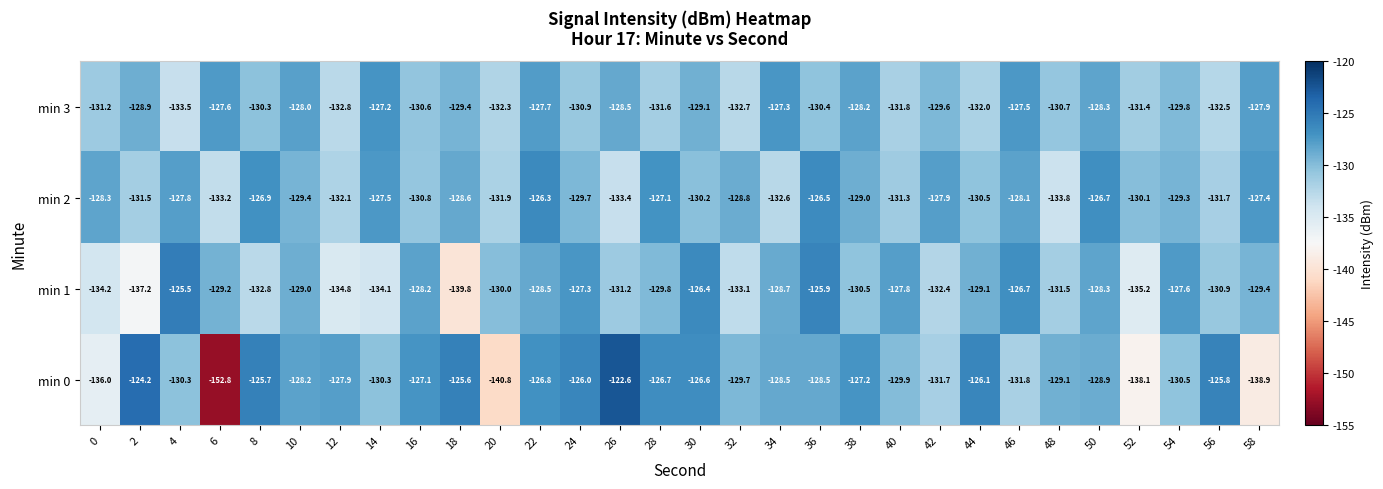

At which label is min 3 closest to -130?

54